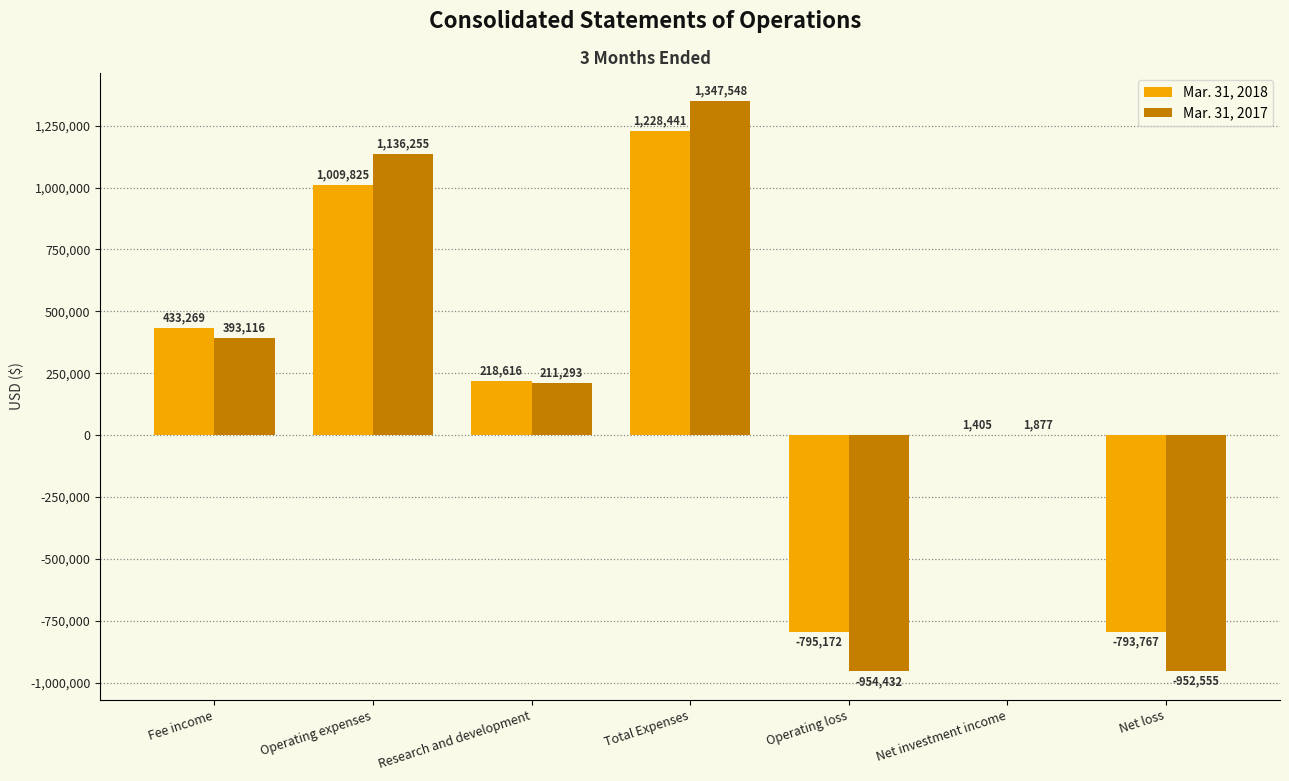

Where is Mar. 31, 2018 nearest to the value 216634?

Research and development